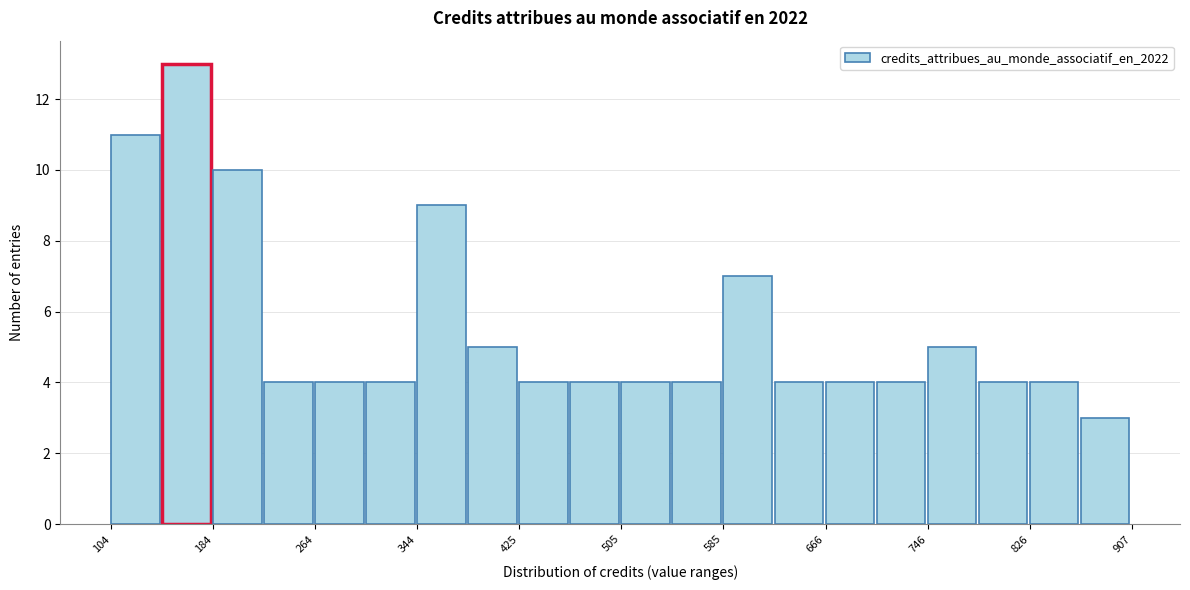

Reading left to right, transcribe this chart: for each bar, give the range it covers on the x-axis and its height. Neither the bar edges nor the heights are printed on the chart, so give them approximately, as read against the axes.

100 to 140: 11
140 to 180: 13
180 to 220: 10
220 to 260: 4
260 to 300: 4
300 to 340: 4
340 to 390: 9
390 to 430: 5
430 to 470: 4
470 to 510: 4
510 to 550: 4
550 to 590: 4
590 to 630: 7
630 to 670: 4
670 to 710: 4
710 to 750: 4
750 to 790: 5
790 to 830: 4
830 to 870: 4
870 to 910: 3